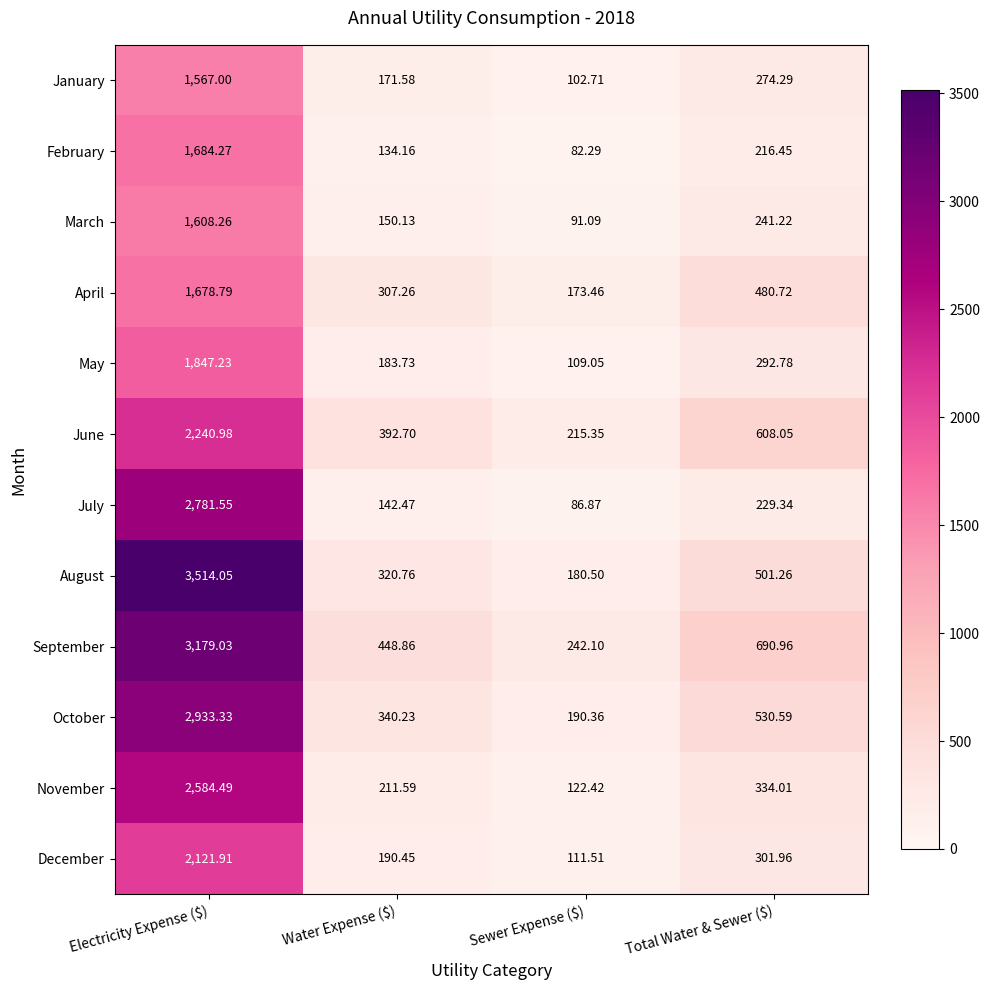

Which series has the widest spread of values?

August